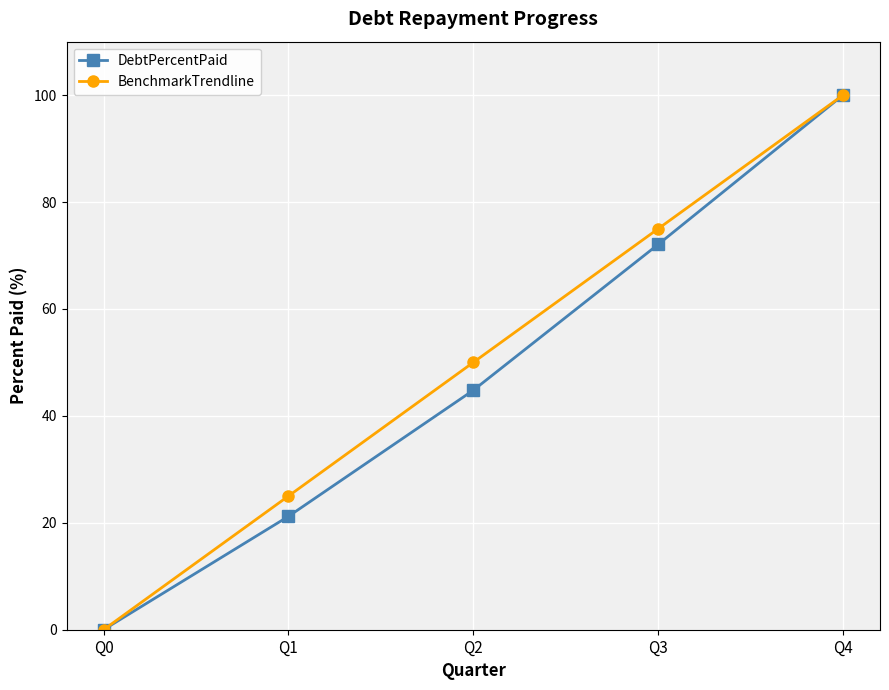

Is it true that BenchmarkTrendline equals 31.7 at Q3?

False